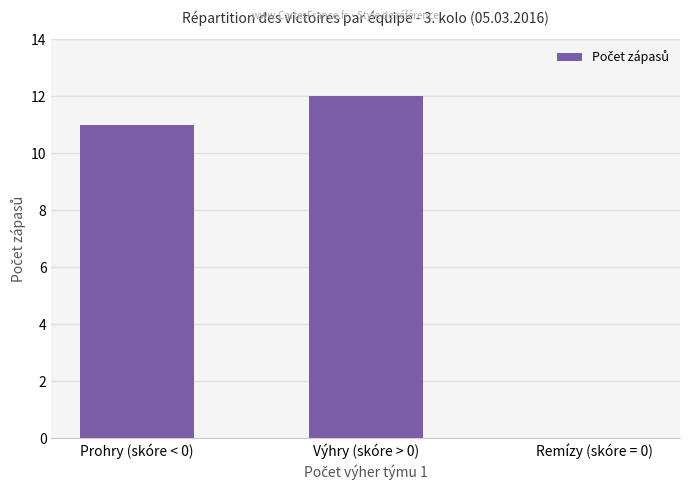

Are the bars horizontal?

No